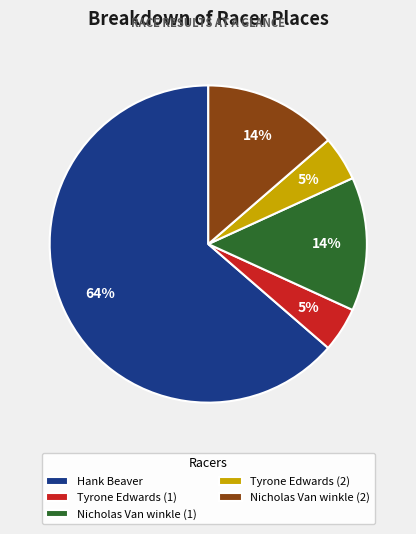

Combined, do Hank Beaver and Tyrone Edwards (1) account for over 50%?

Yes